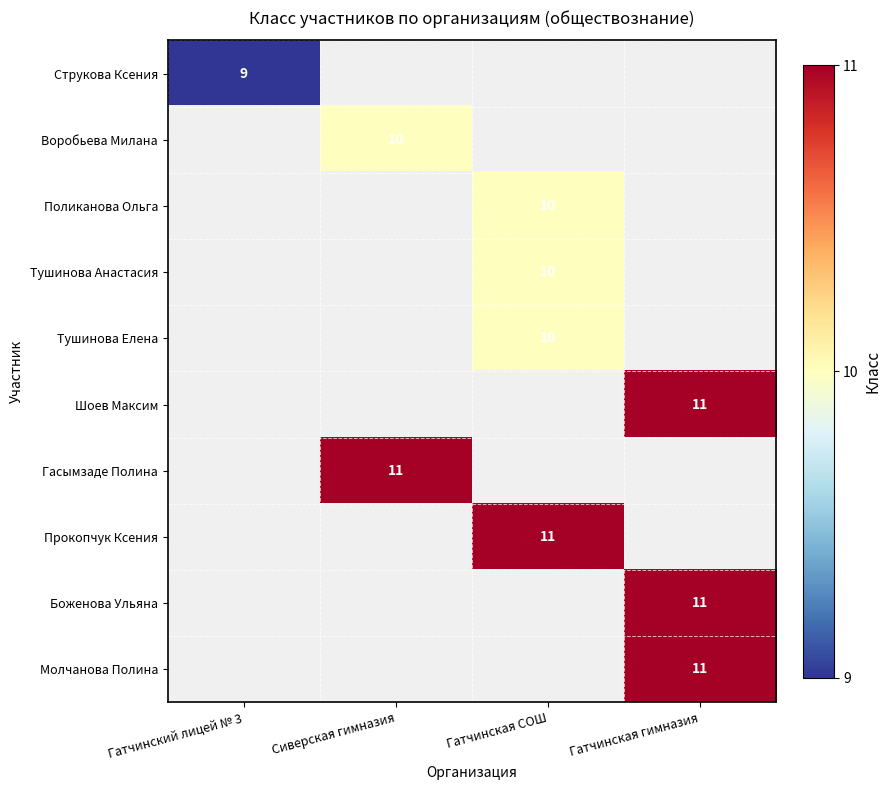

The Струкова Ксения series shows 16 at Гатчинский лицей № 3. True or false?

False